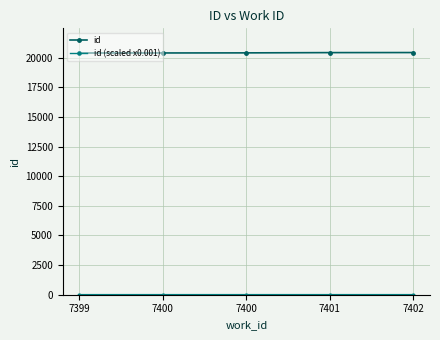

The value of id (scaled x0.001) at 7401 is 6.0. True or false?

False